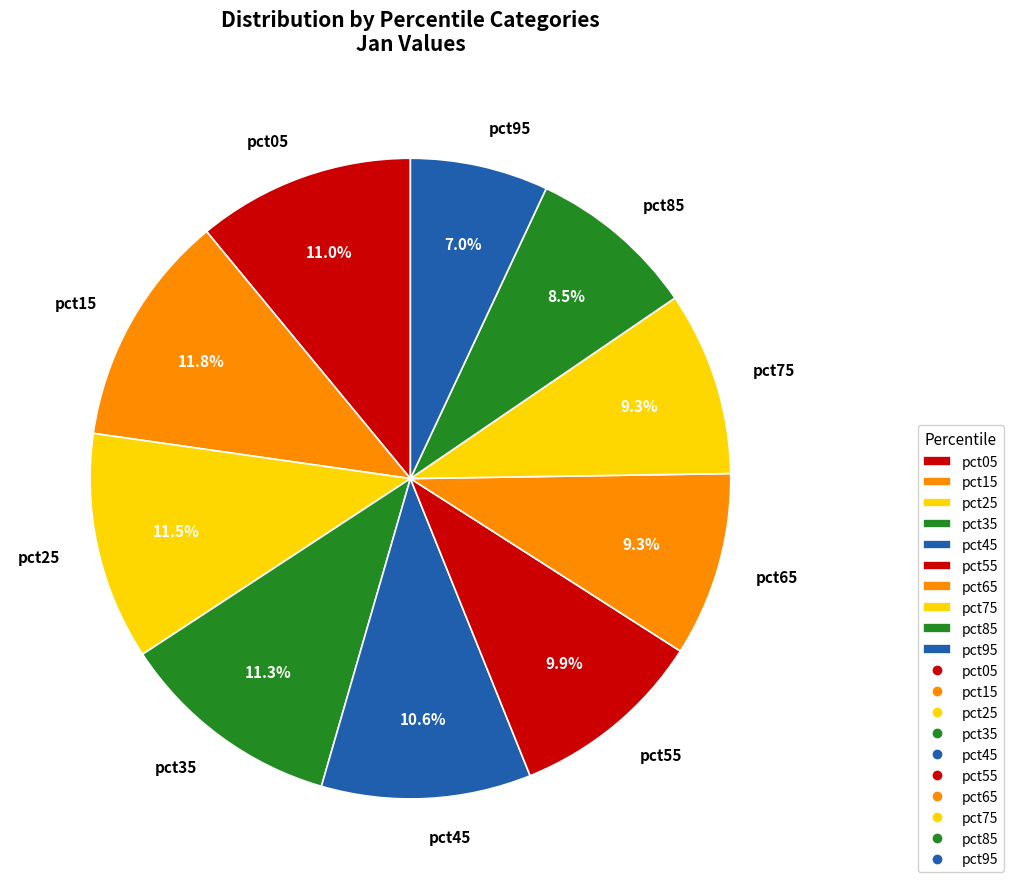

To the nearest percent, what is the combined percentage of pct05 and pct35?

22%